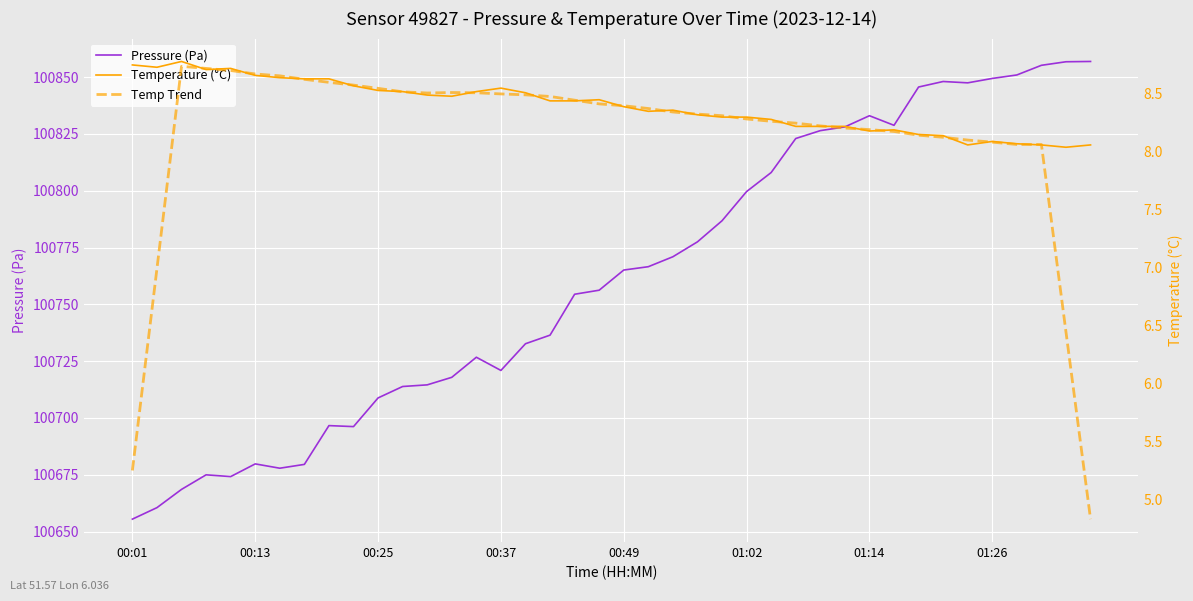

How many interior local valleys does the Pressure (Pa) series have?

6